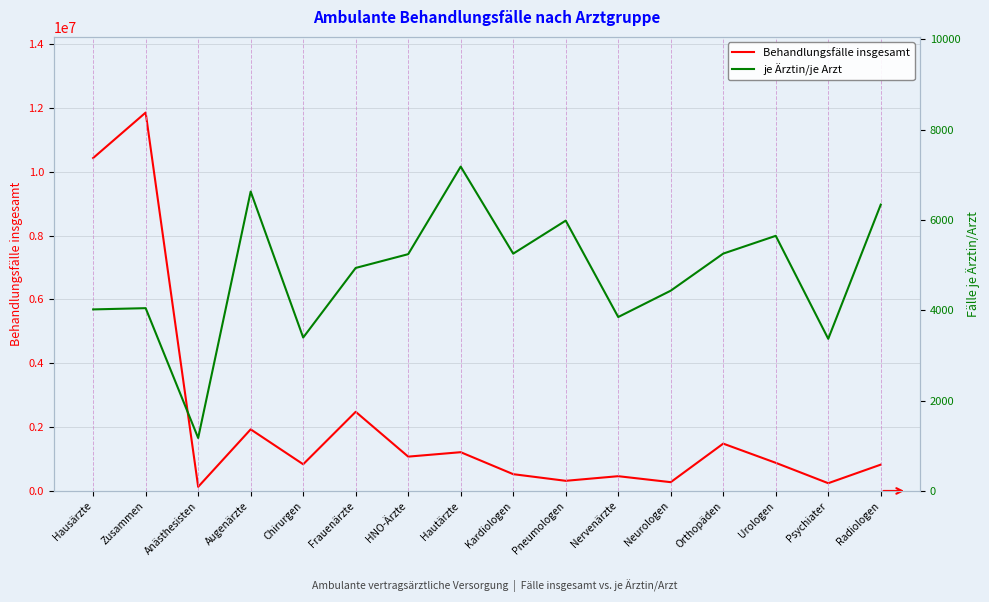

Where is the first local maximum for Behandlungsfälle insgesamt?

Zusammen